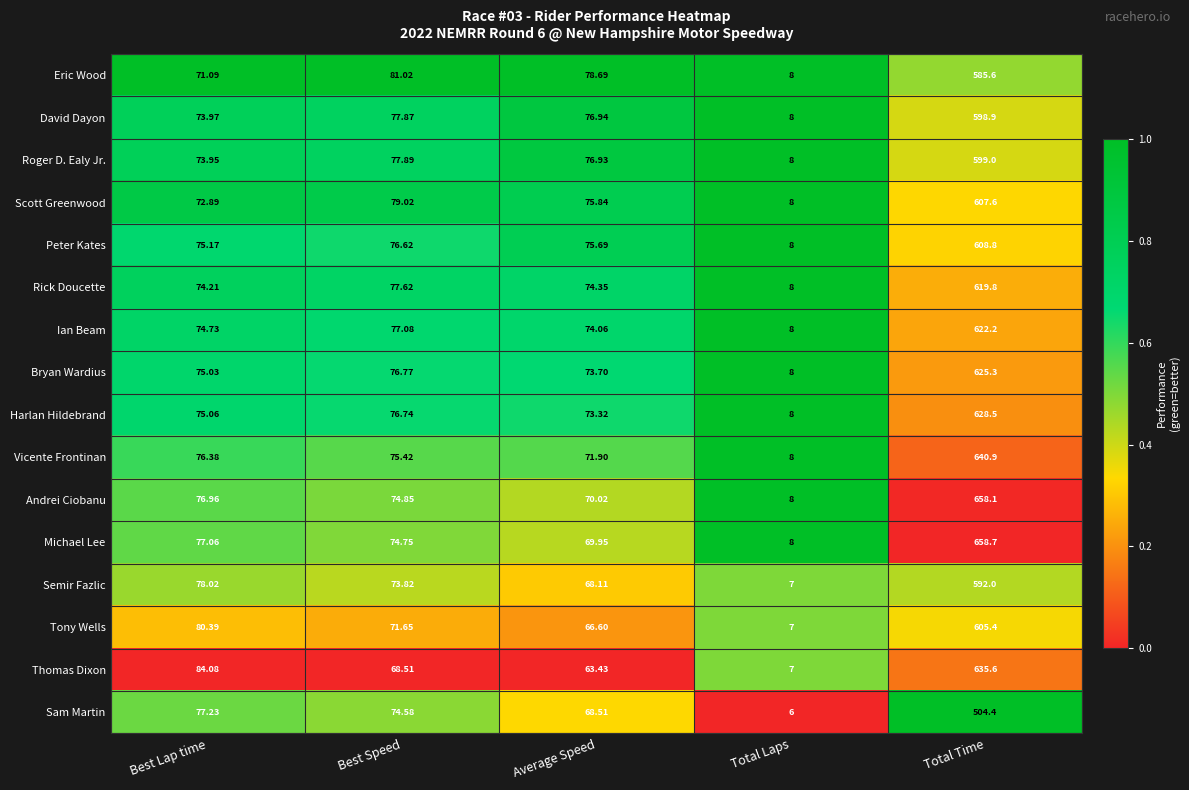

Which series has the widest spread of values?

Michael Lee